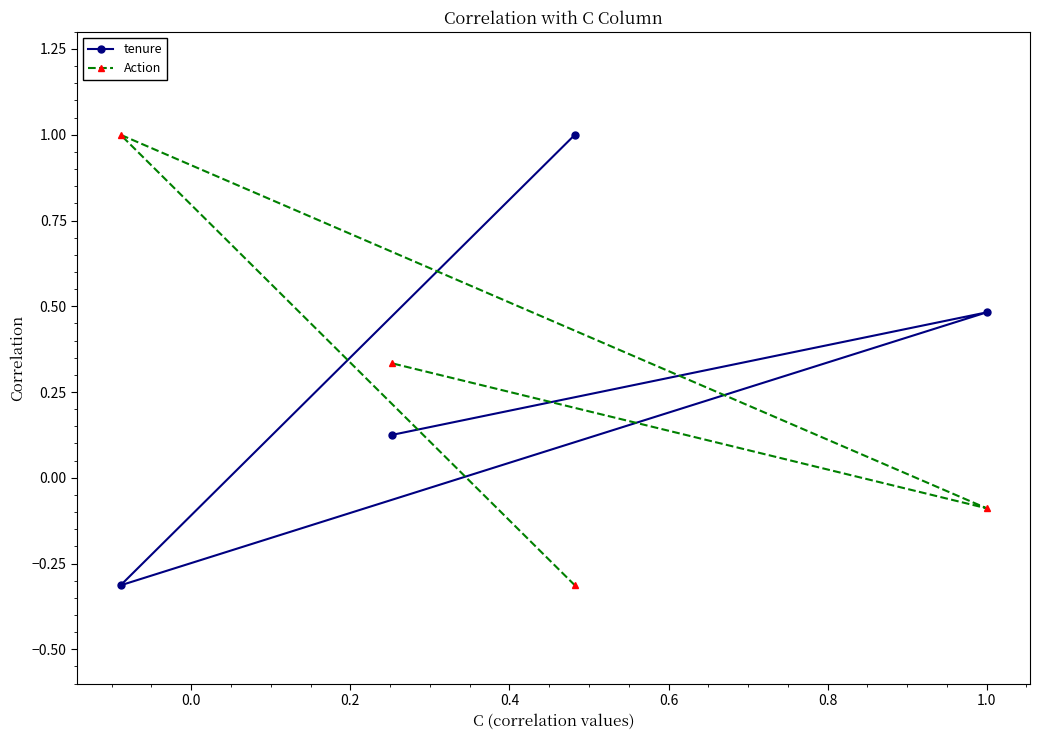

Rank the series by their average value, from highest to lowest.

tenure, Action